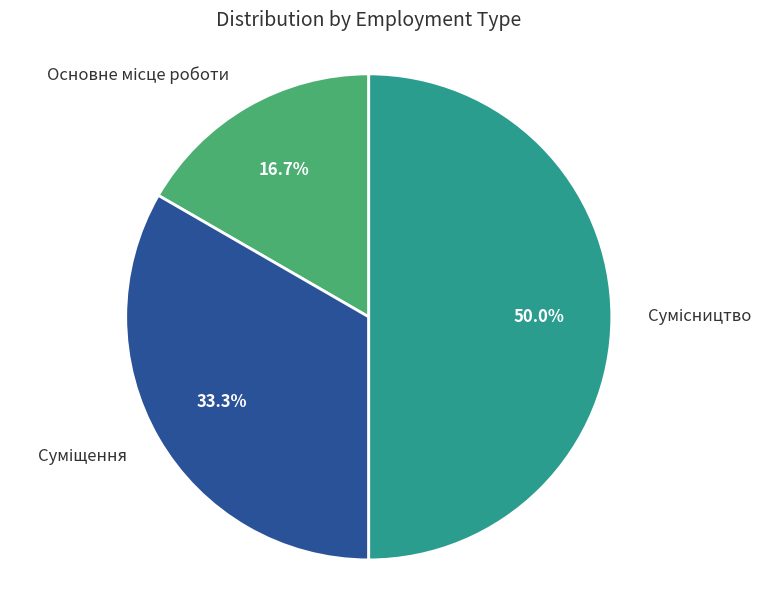

To the nearest percent, what portion does Сумісництво represent?

50%